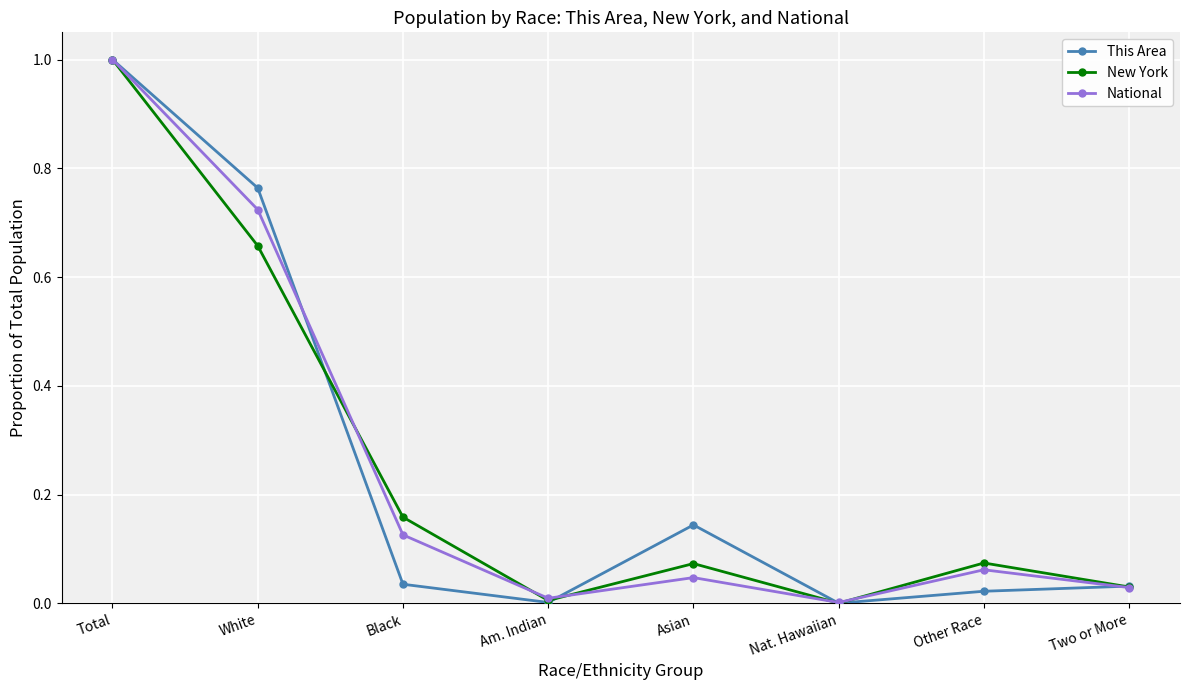

How many lines are shown in the chart?

3